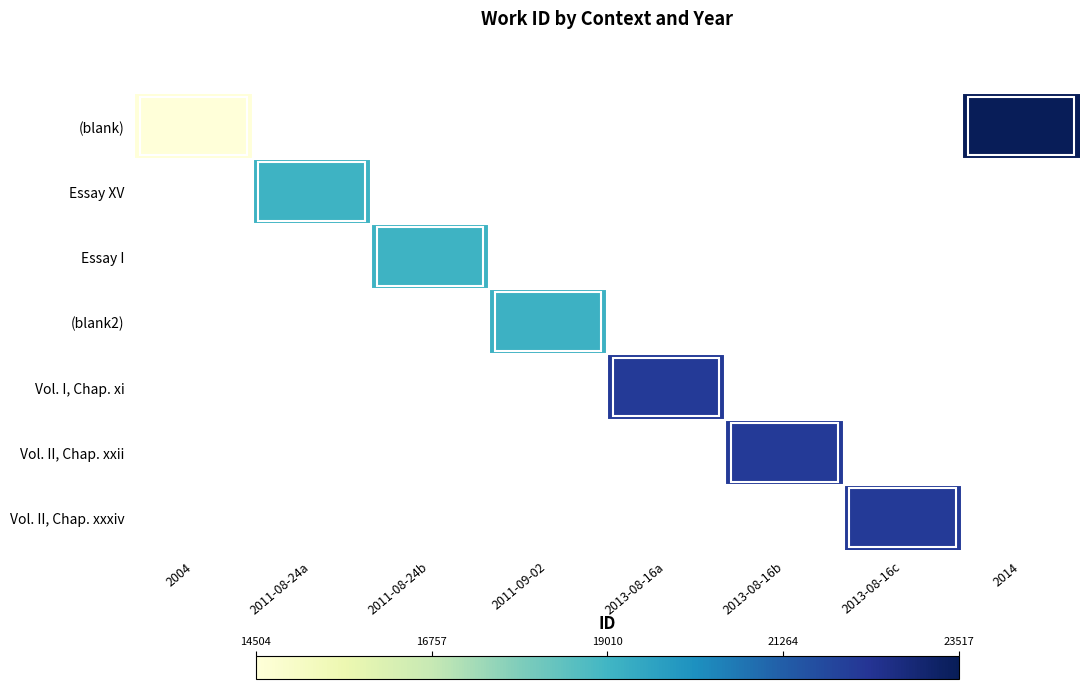

Which category has the lowest value across all series?

2004